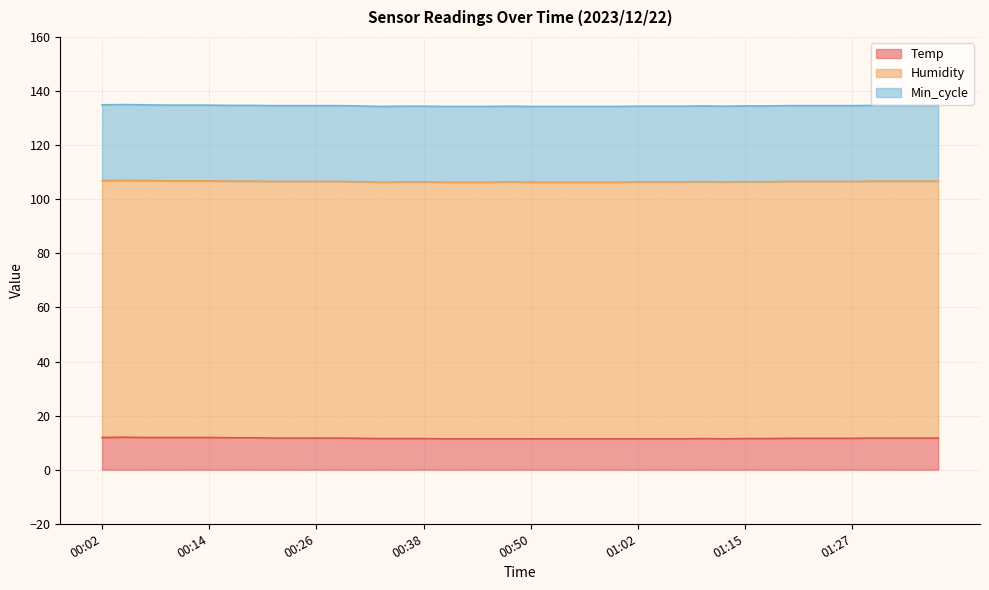

At which category does the chart reach its peak across all series?

00:02